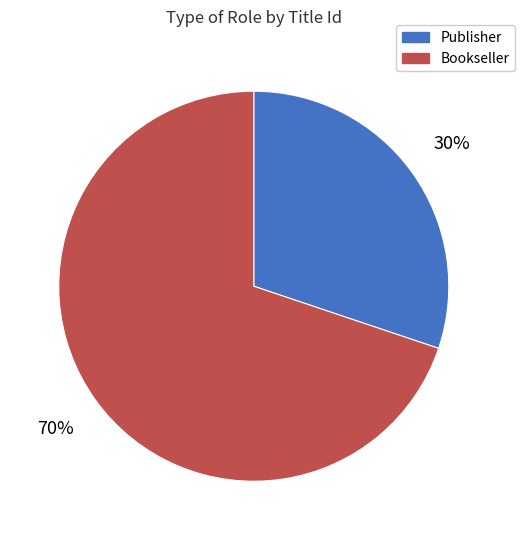

Combined, do Bookseller and Publisher account for over 50%?

Yes